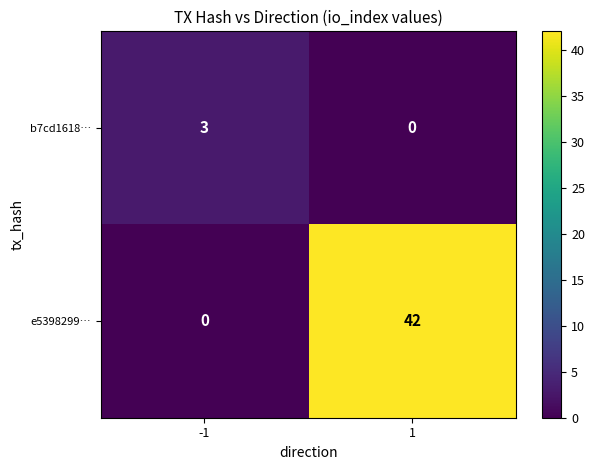

True or false: b7cd1618… has a value of 2 at 1.

False